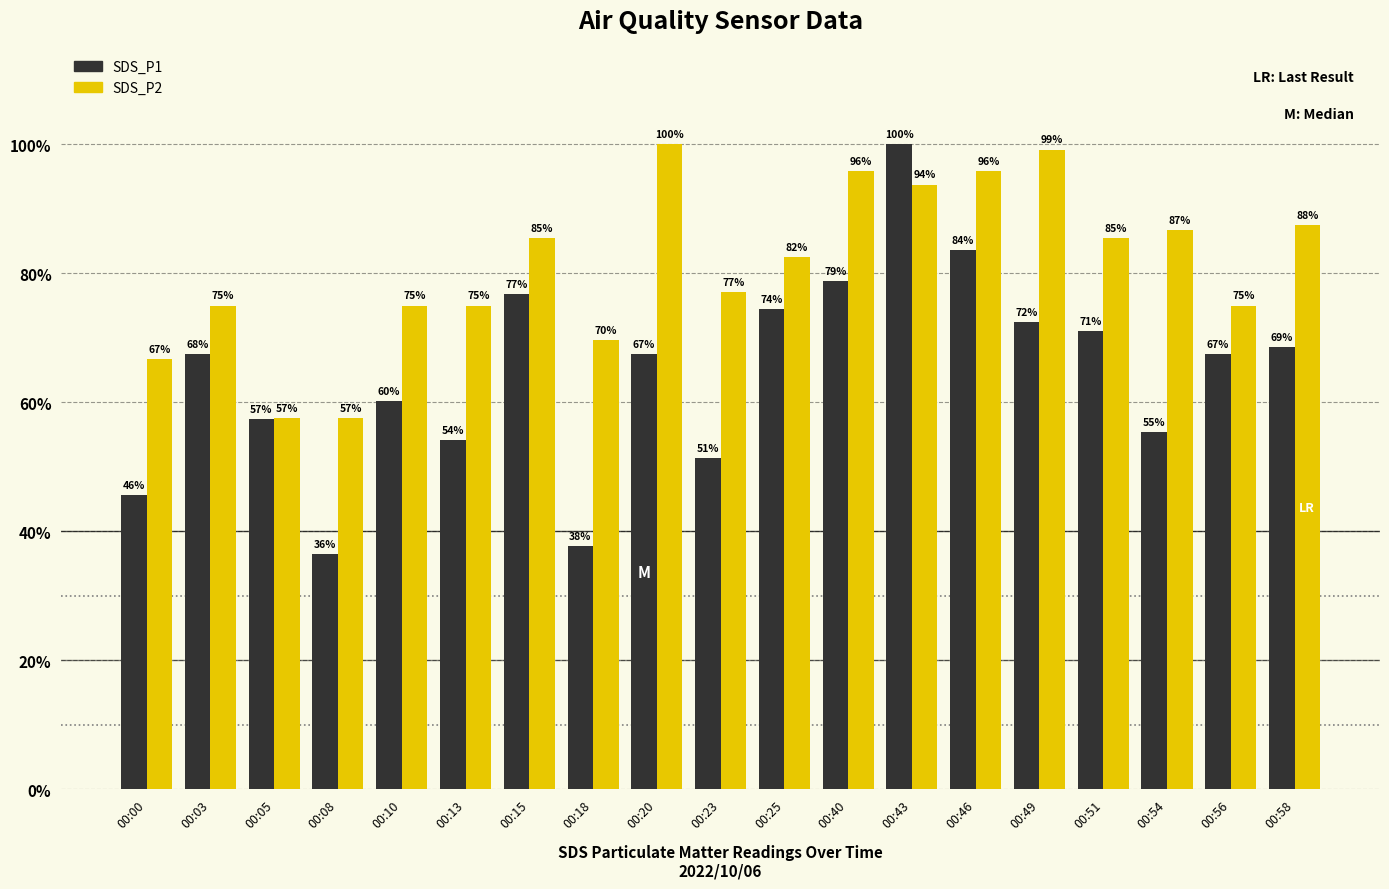

Which series has the largest range (max minus min)?

SDS_P1